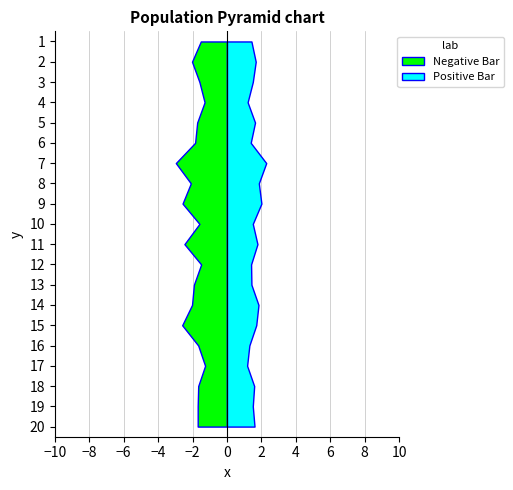

Reading right to left, what are all the values shown in this chart?

P1: 1.7	1.7	1.7	1.3	1.7	2.6	2.0	1.9	1.5	2.5	1.6	2.6	2.1	3.0	1.9	1.7	1.3	1.6	2.0	1.5
P2: 1.6	1.5	1.6	1.2	1.3	1.7	1.8	1.4	1.4	1.8	1.5	2.0	1.9	2.3	1.4	1.6	1.2	1.5	1.7	1.4